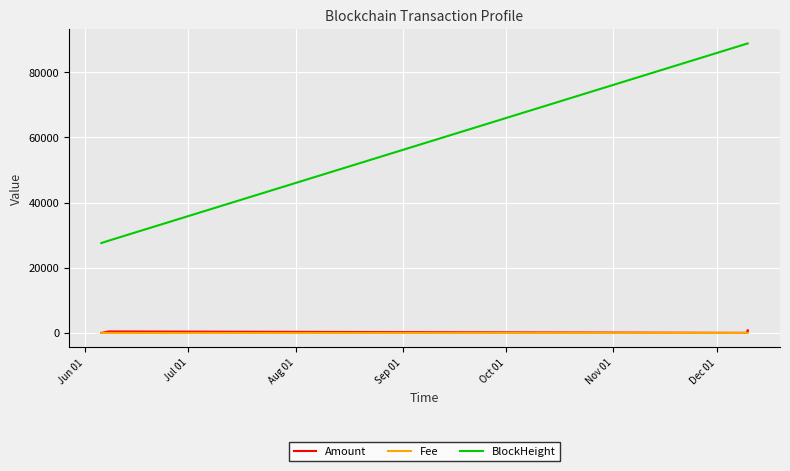

What are all the series names shown in the legend?

Amount, Fee, BlockHeight